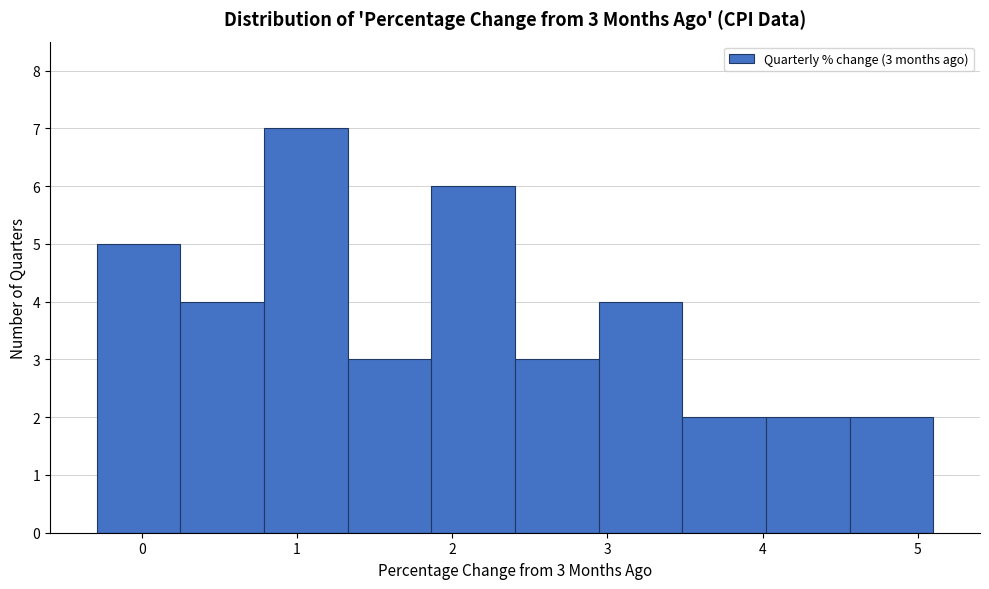

Over which range of the x-axis is the bar tallest?

0.8 to 1.3